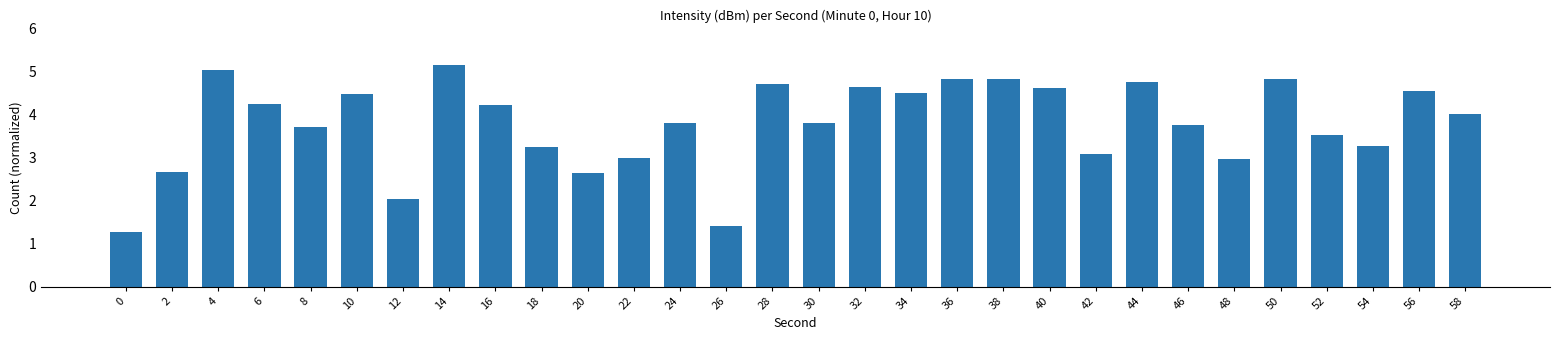

What is the approximate value at 50?

4.8